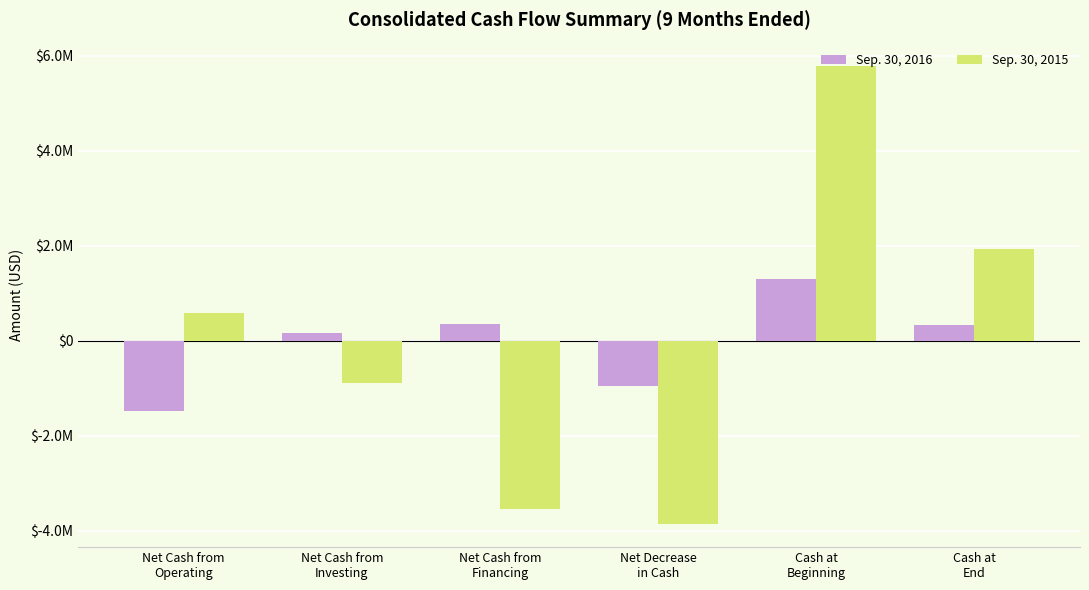

What are all the series names shown in the legend?

Sep. 30, 2016, Sep. 30, 2015